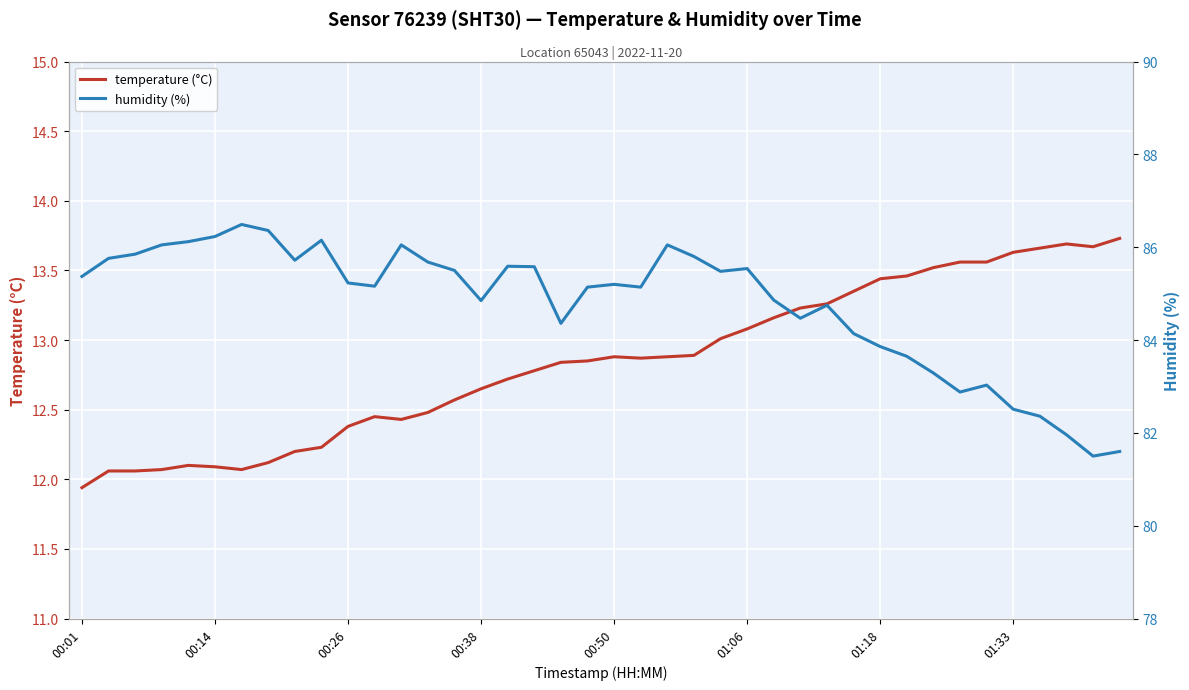

Which series has the largest total across all categories?

humidity (%)